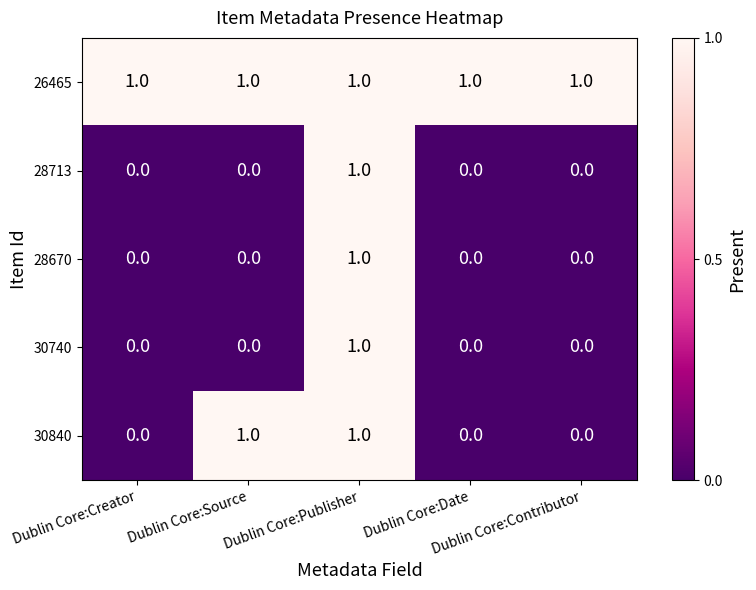

Which series has the largest total across all categories?

26465